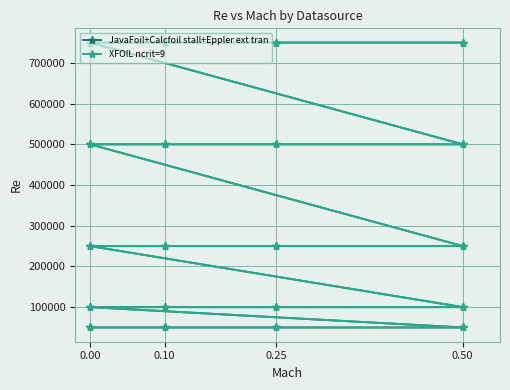

The XFOIL ncrit=9 series shows 660346 at 0.00. True or false?

False